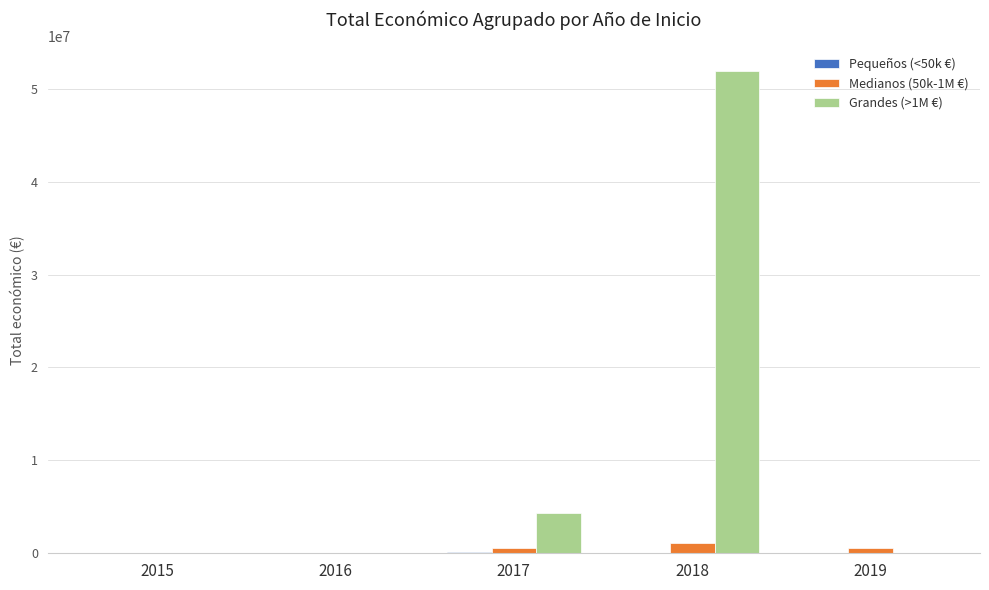

Which series has the largest total across all categories?

Grandes (>1M €)